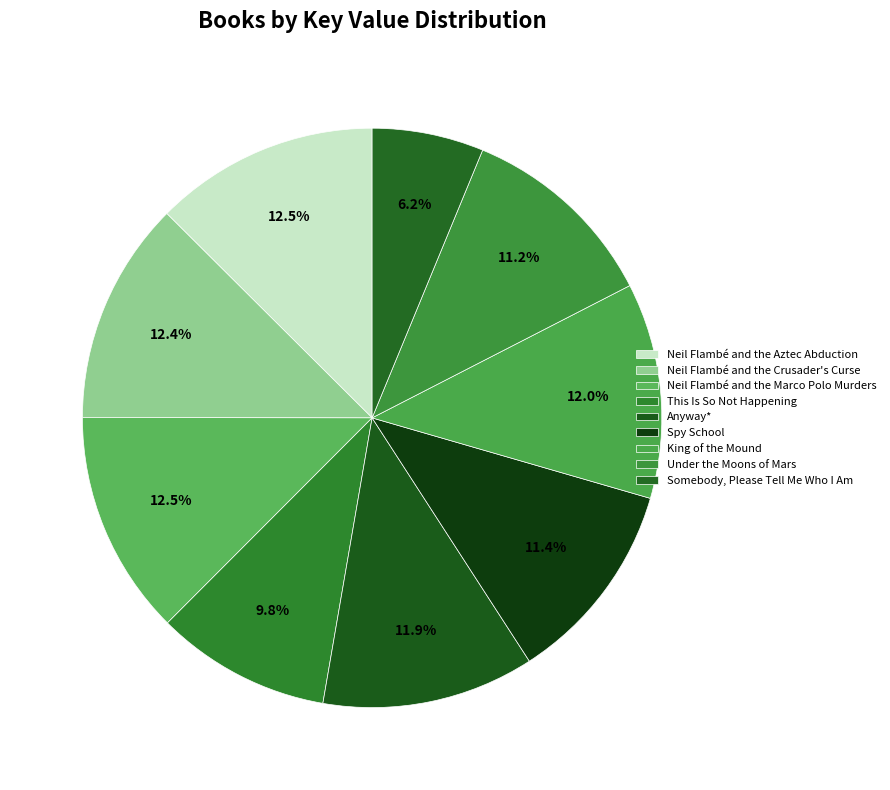

Between King of the Mound and Neil Flambé and the Marco Polo Murders, which is larger?

Neil Flambé and the Marco Polo Murders